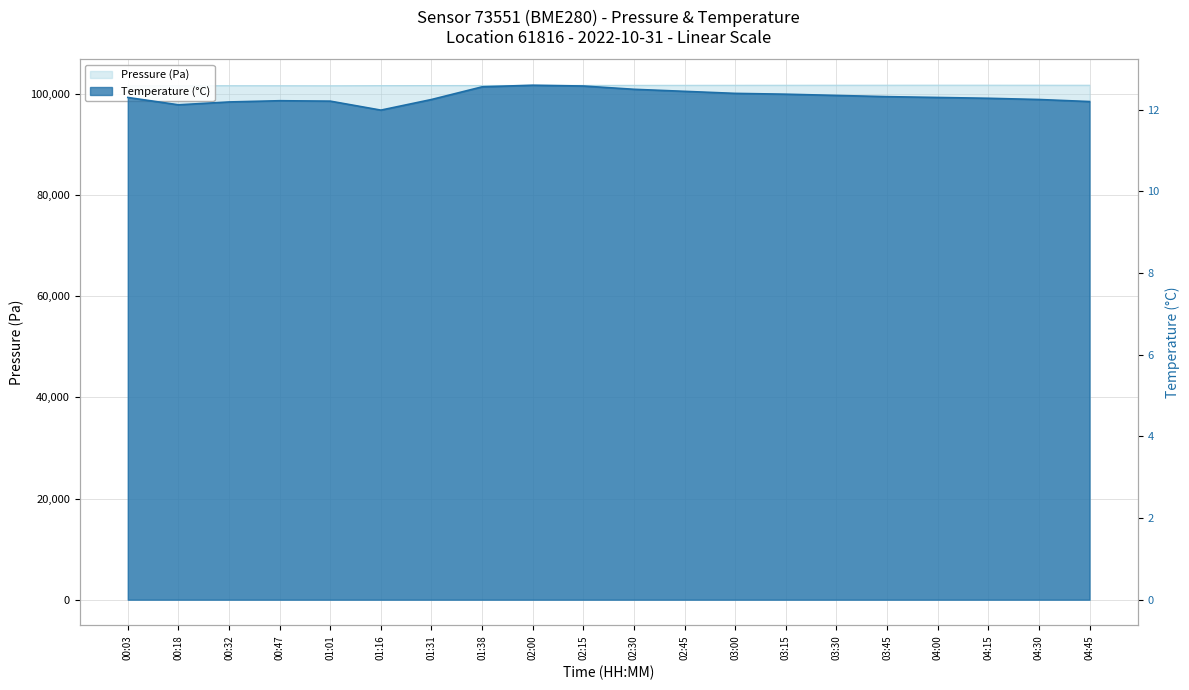

Which category has the highest value in the Pressure (Pa) series?

04:00